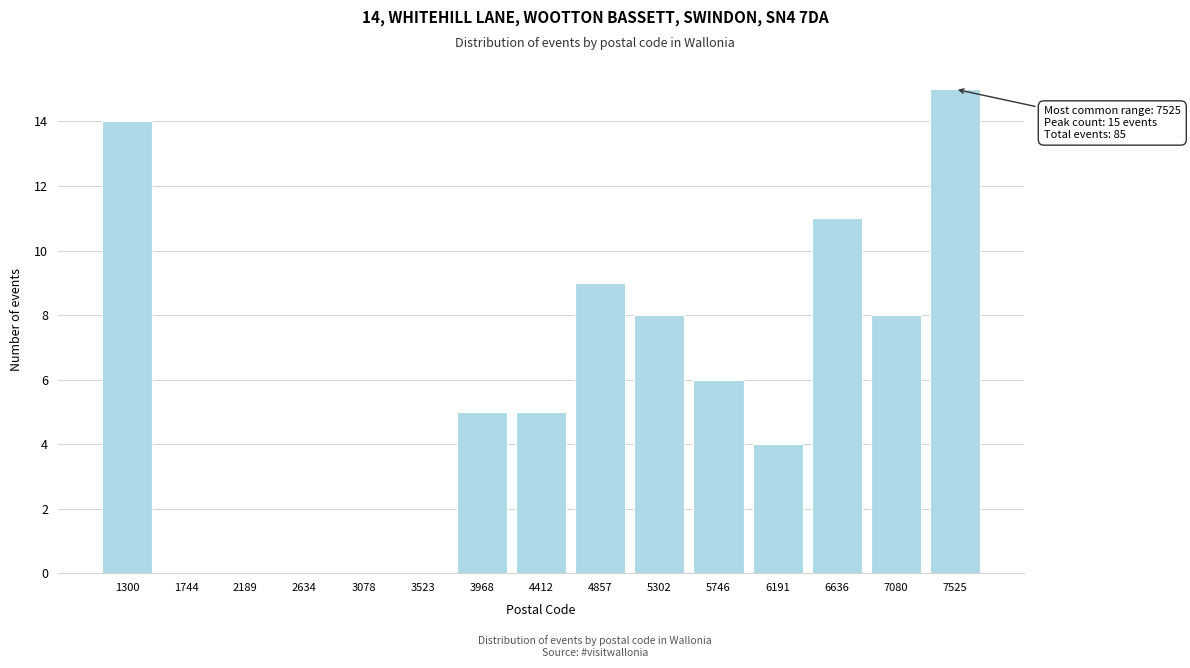

Reading left to right, what are all the values shown in this chart?

1300=14	1744=0	2189=0	2634=0	3078=0	3523=0	3968=5	4412=5	4857=9	5302=8	5746=6	6191=4	6636=11	7080=8	7525=15